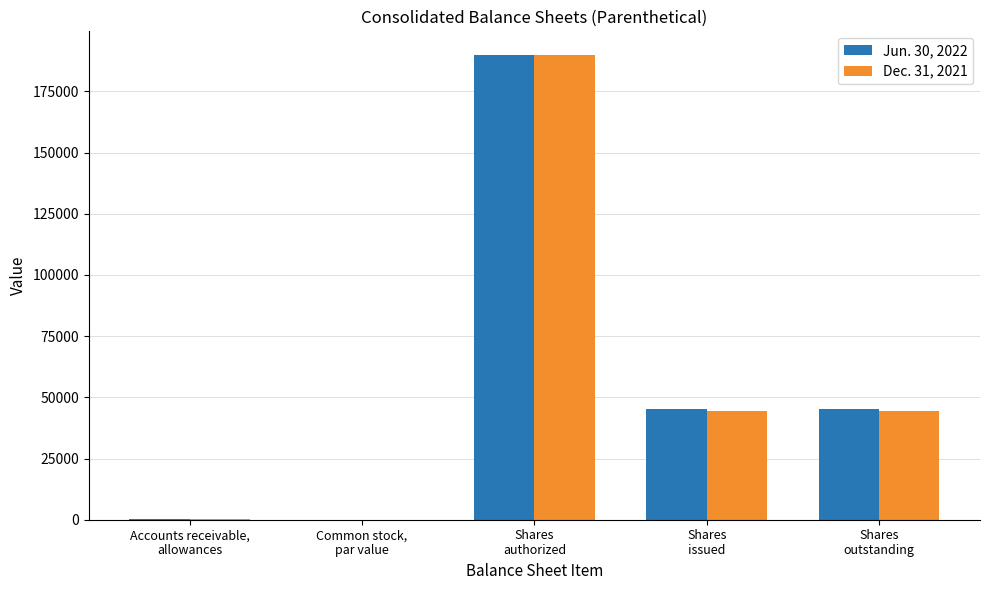

What is the maximum value shown in the chart?

190000.0